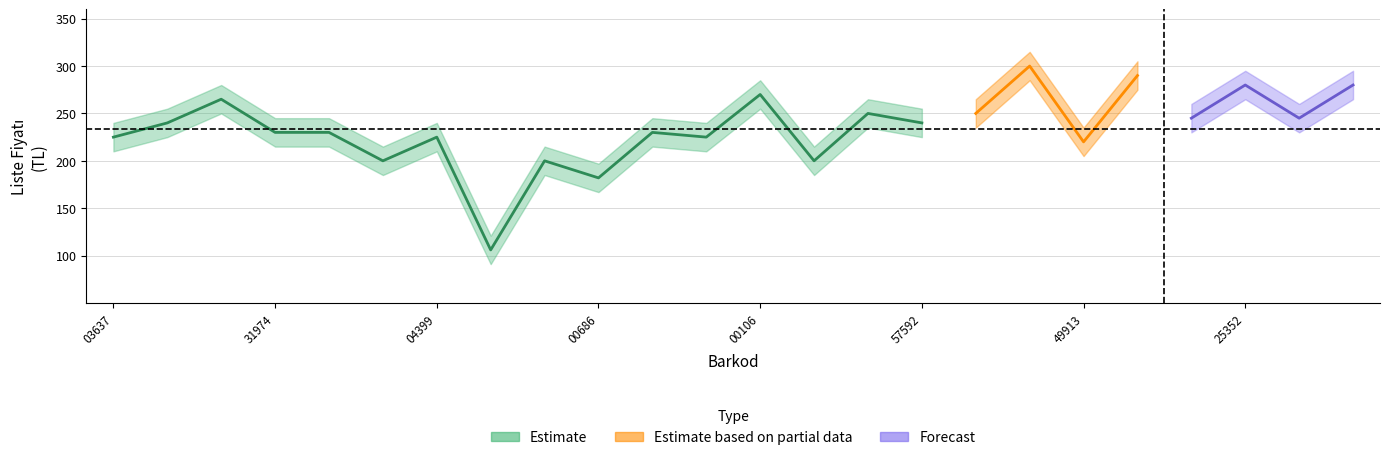

What is the change in value from 3990000031974 to 3990000025399?

+15